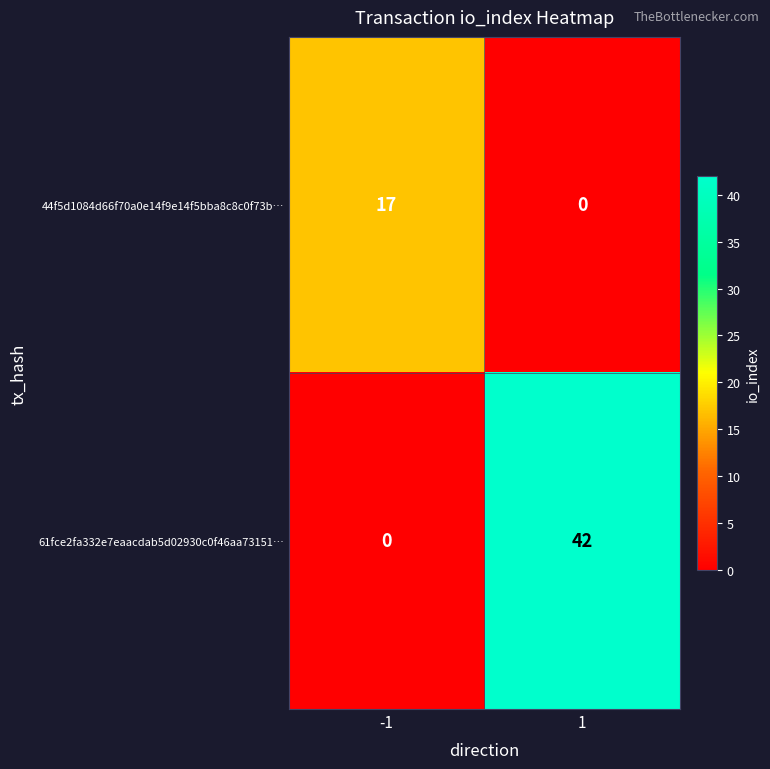

Rank the series by their average value, from lowest to highest.

44f5d1084d66f70a0e14f9e14f5bba8c8c0f73b…, 61fce2fa332e7eaacdab5d02930c0f46aa73151…